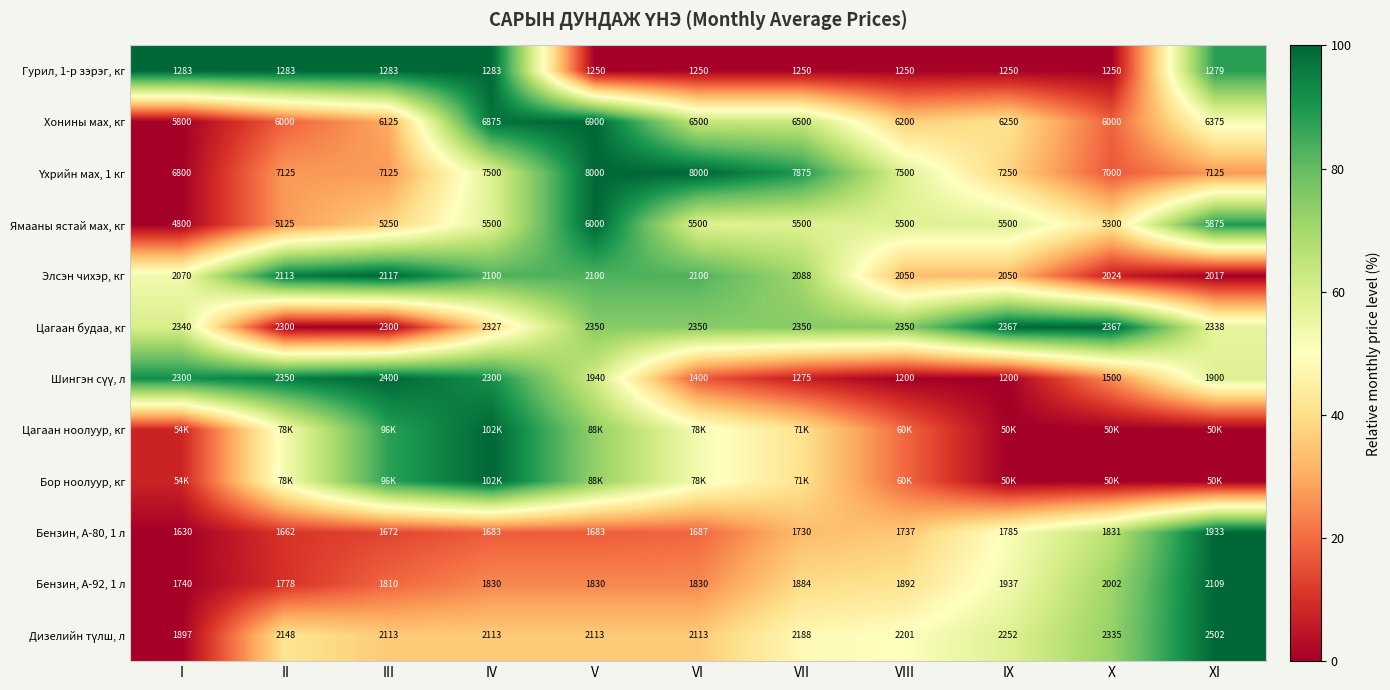

How many data points in Элсэн чихэр, кг are less than 2088?

5